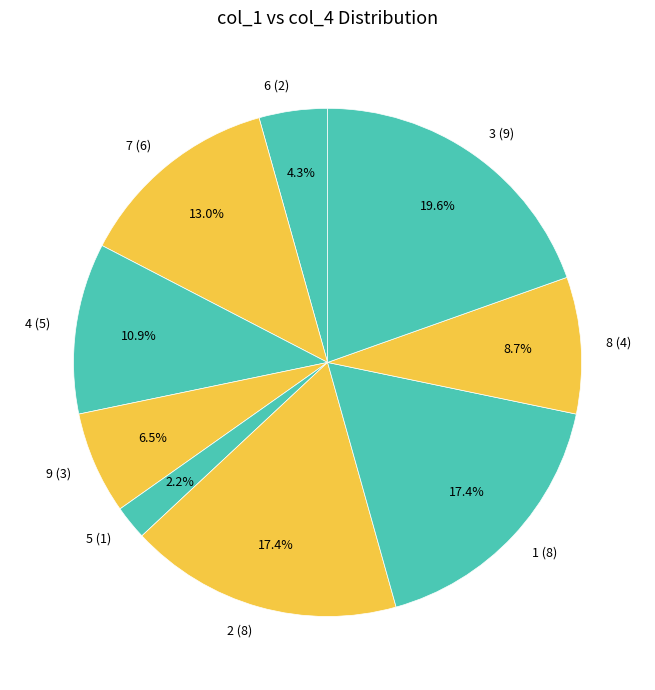

To the nearest percent, what is the difference between the largest and smallest slice percentages?

17%